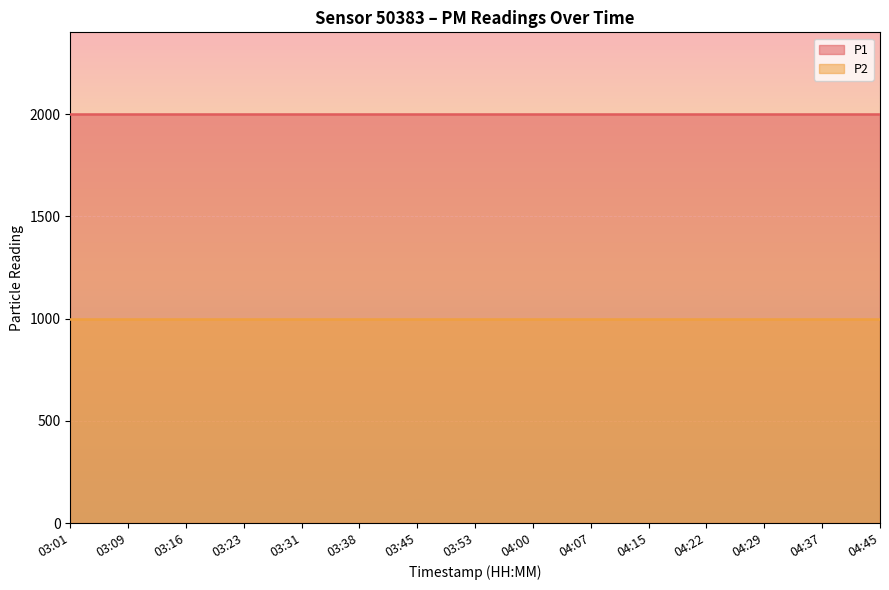

Between 04:22 and 04:15, which is larger?

04:22